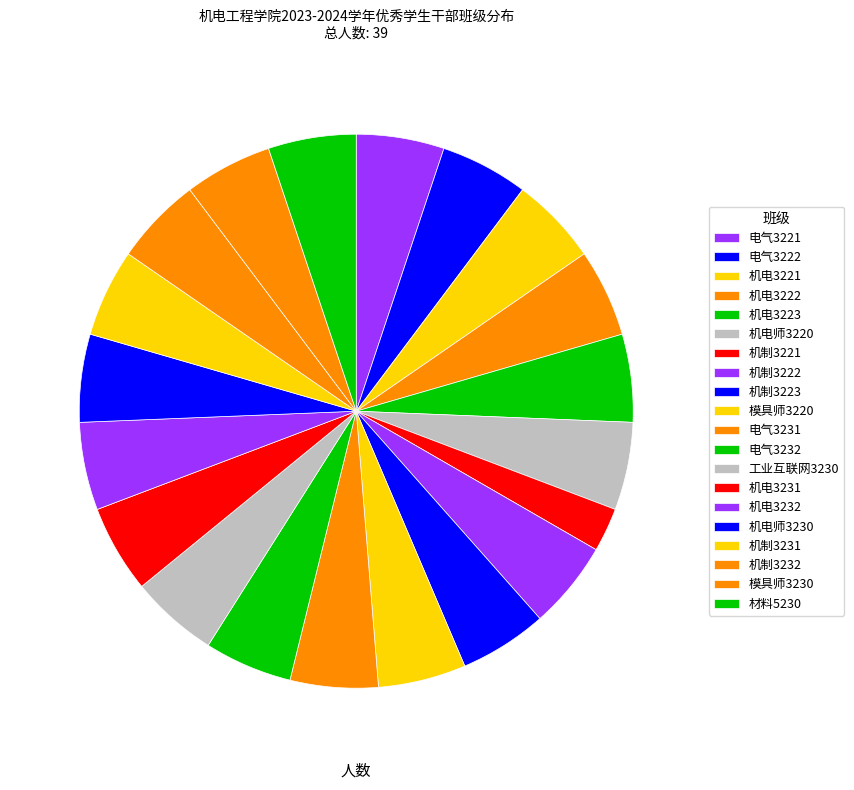

To the nearest percent, what portion does 电气3221 represent?

5%